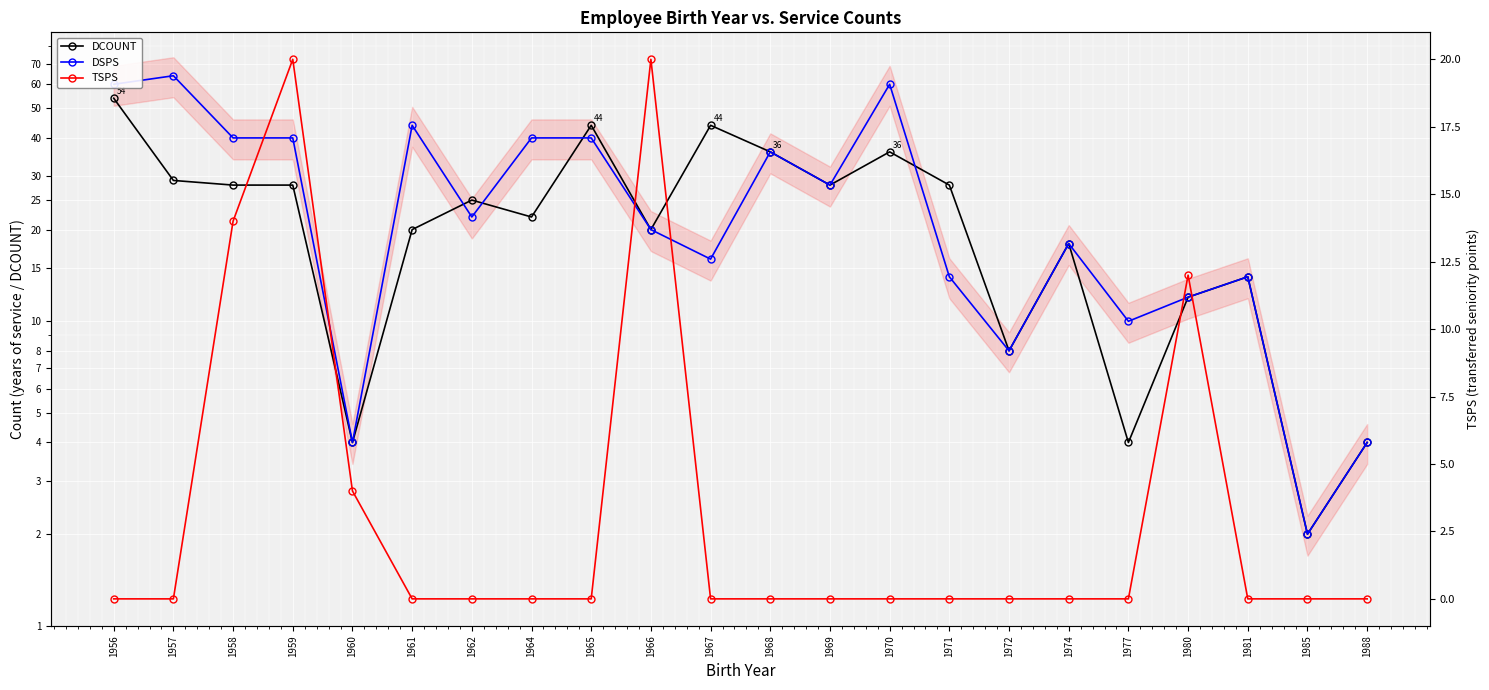

True or false: TSPS and DCOUNT intersect in this chart.

False